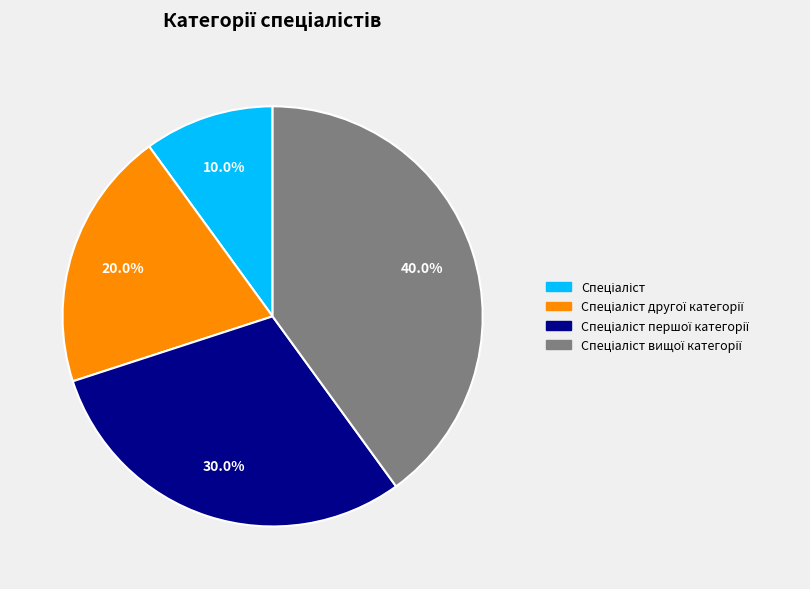

Is there a majority slice in this chart?

No